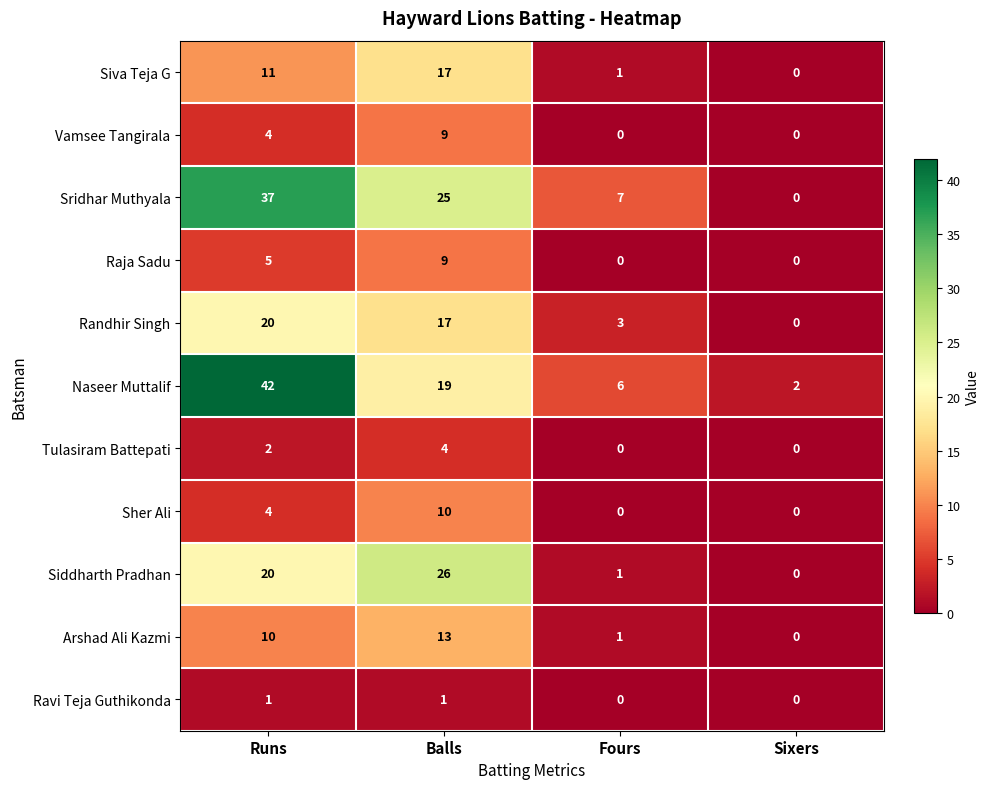

At how many categories does at least one series exceed 17?

2